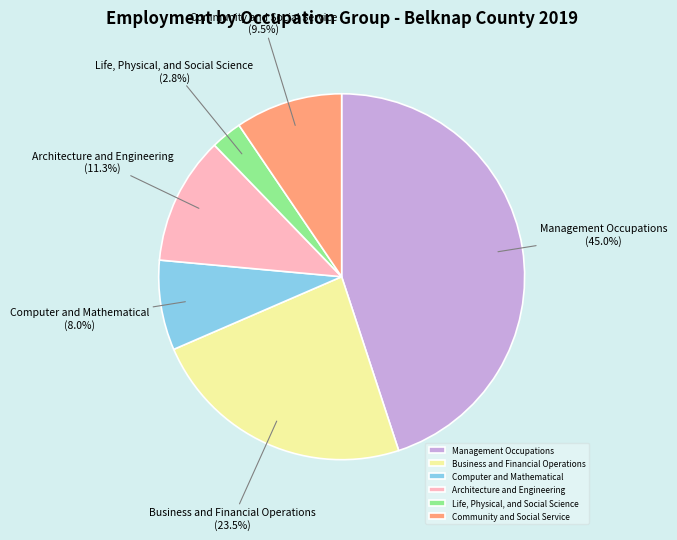

To the nearest percent, what is the average slice percentage?

17%